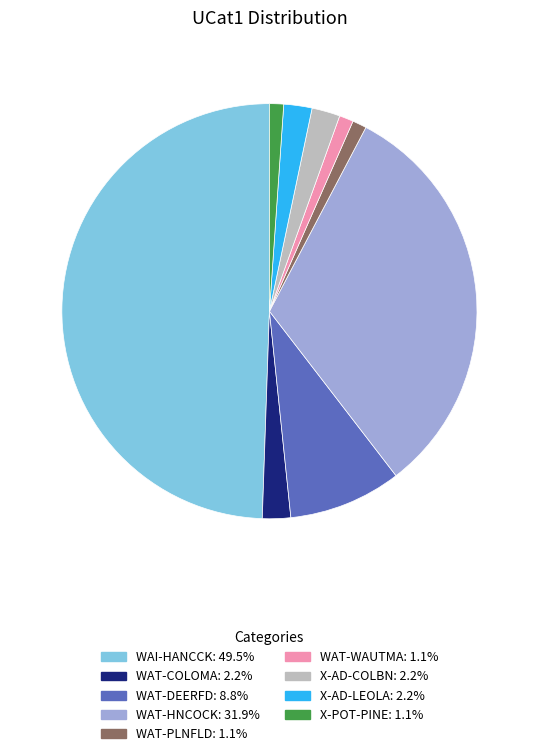

Is WAT-COLOMA the majority of the pie?

No